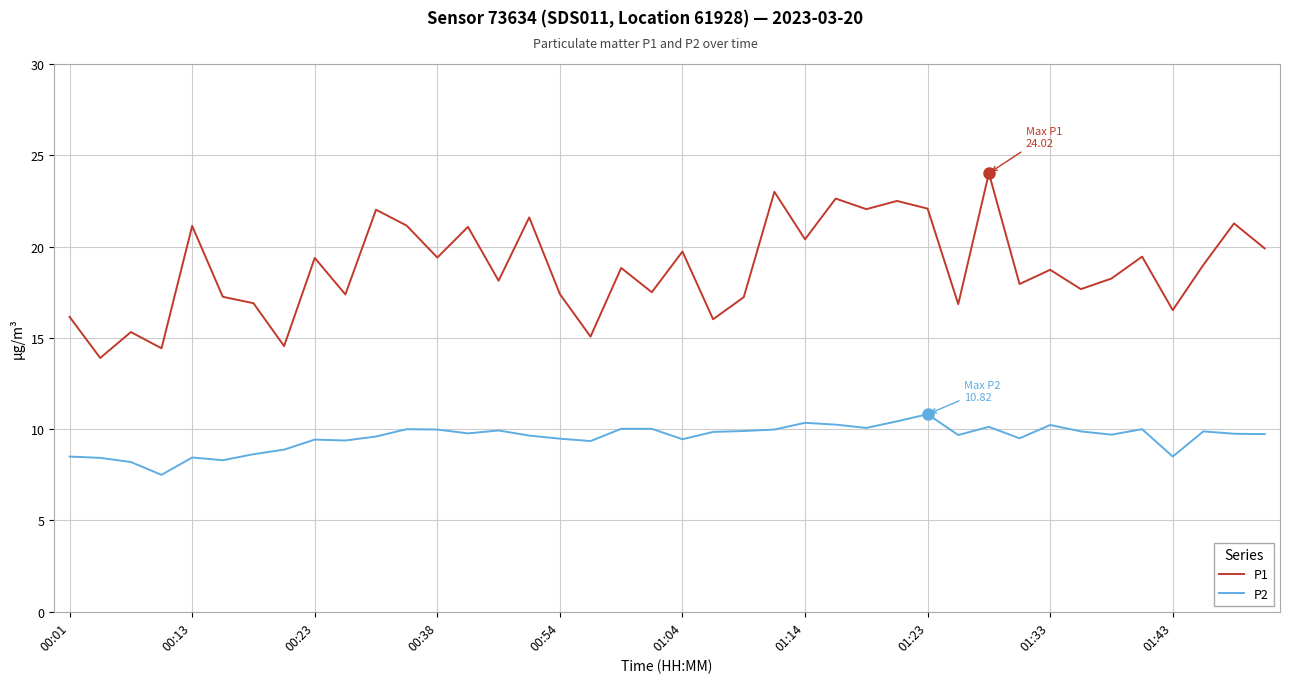

Which series has the largest range (max minus min)?

P1